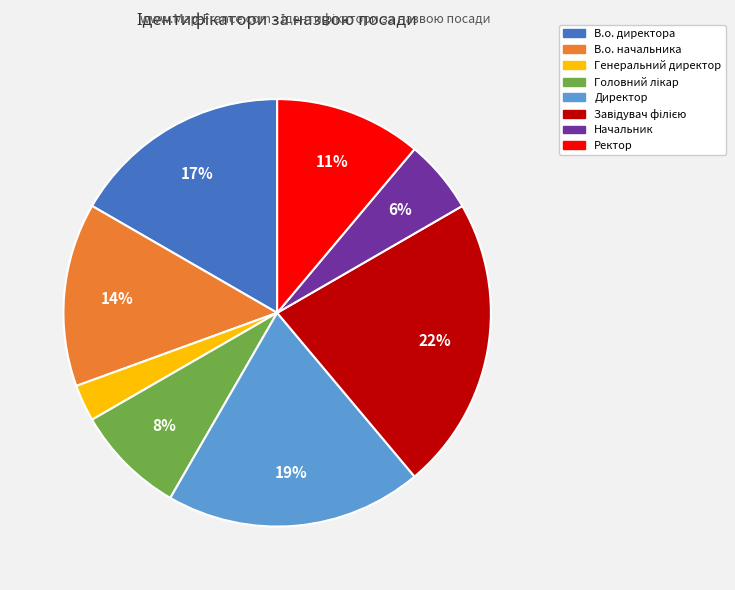

Does any single category account for the majority?

No